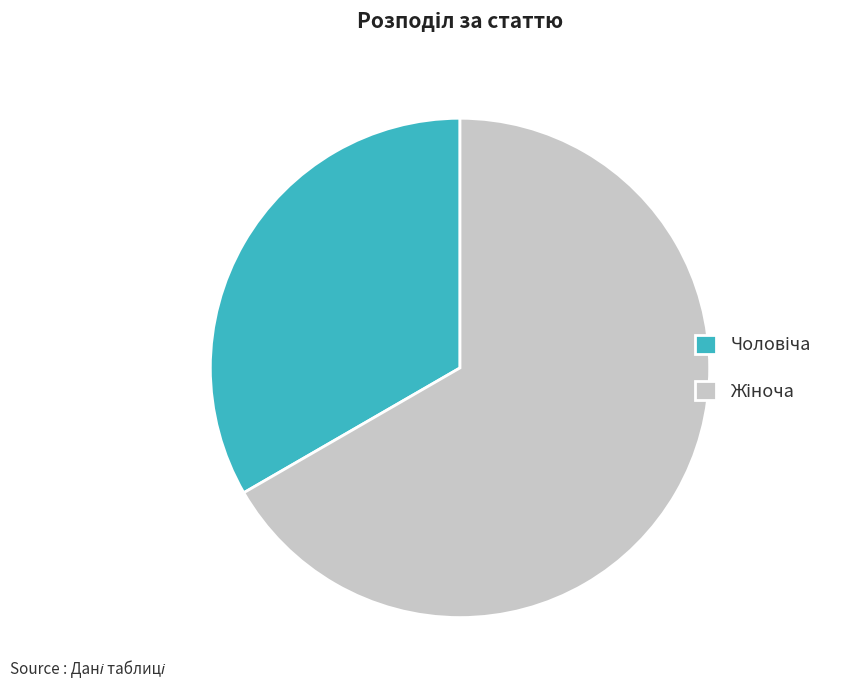

Is there a majority slice in this chart?

Yes